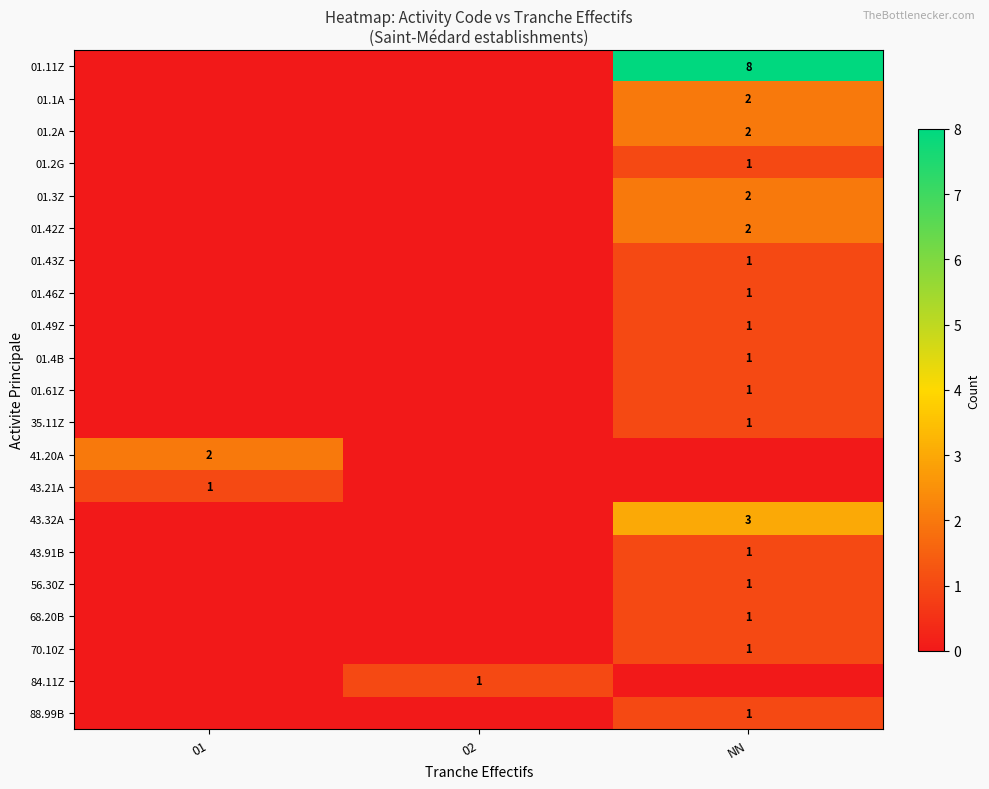

True or false: 01.3Z has a value of 2 at NN.

True